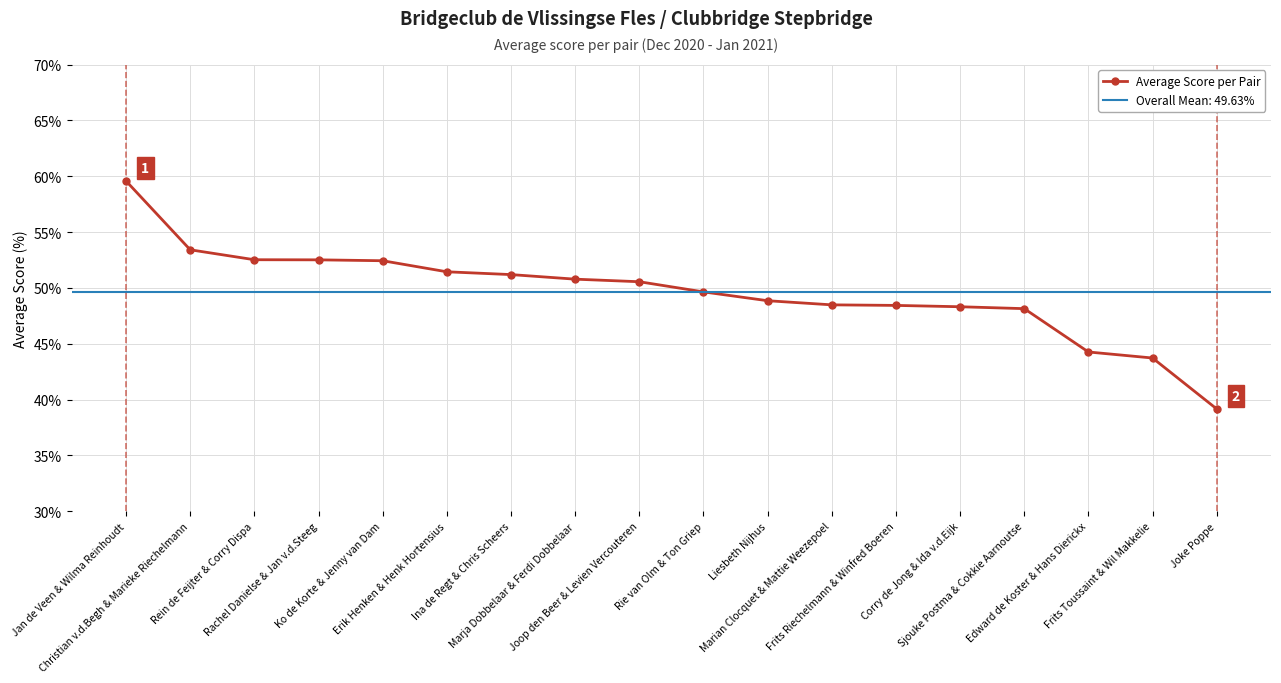

Is this an area chart (filled region under the line)?

No